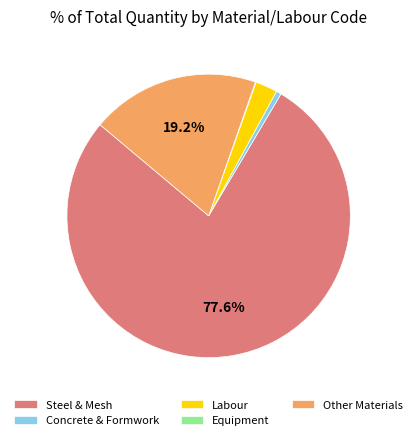

Combined, do Labour and Other Materials account for over 50%?

No